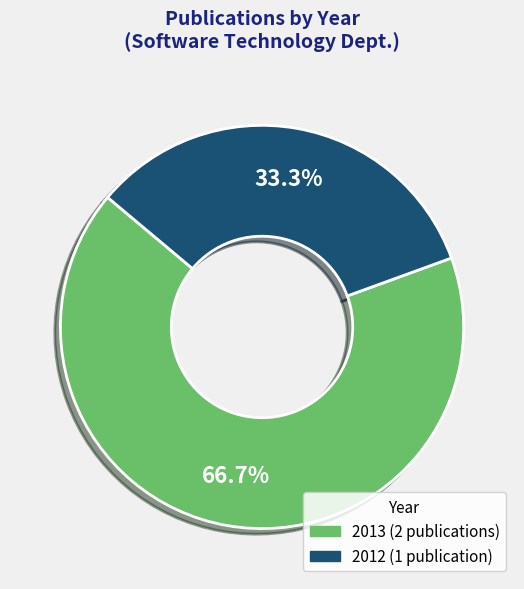

Is there a majority slice in this chart?

Yes